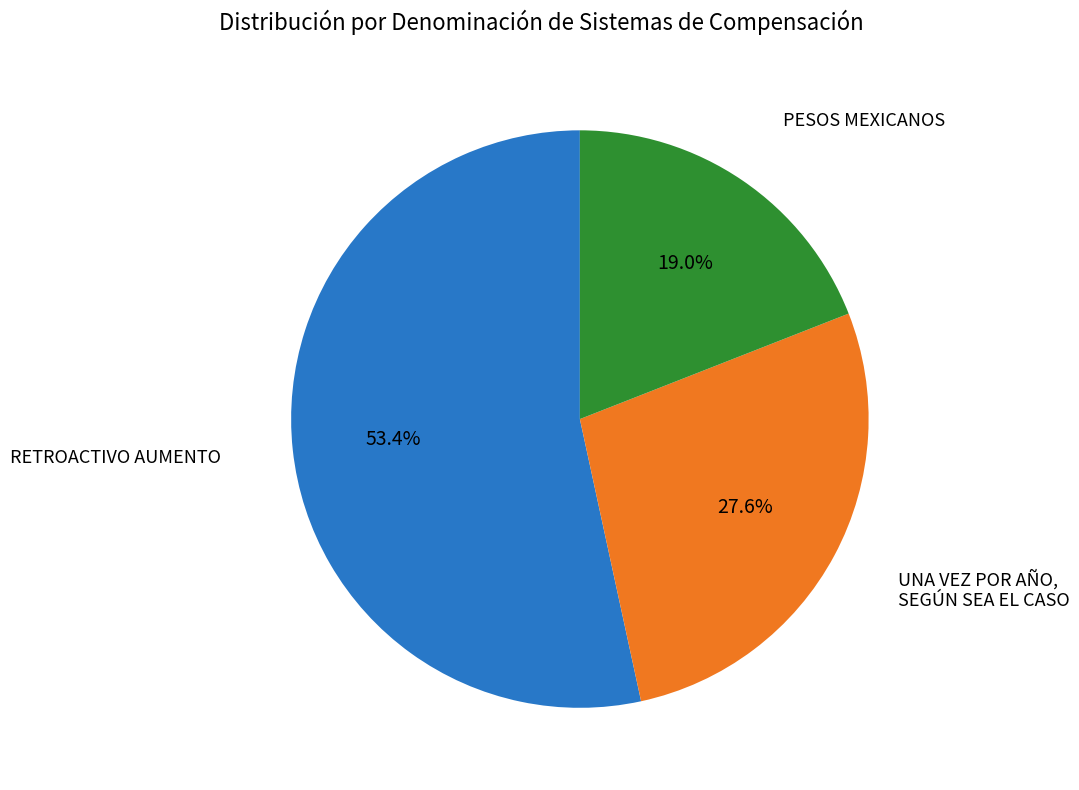

What portion of the pie excludes UNA VEZ POR AÑO, SEGÚN SEA EL CASO?

72.4%